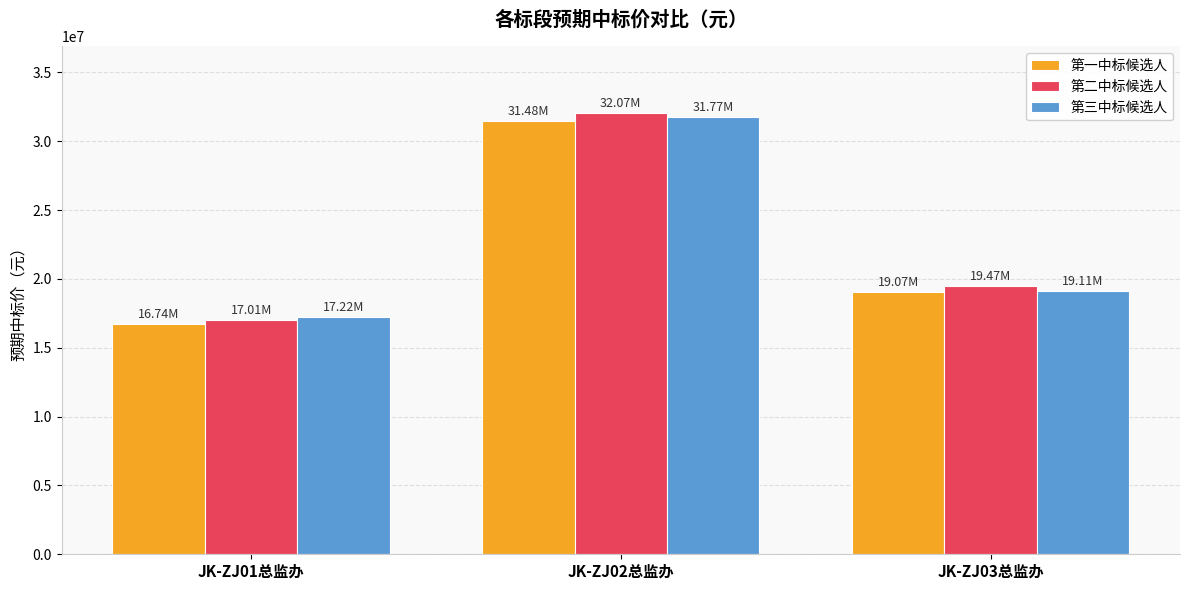

What is the difference between the 第二中标候选人 values at JK-ZJ03总监办 and JK-ZJ01总监办?

2464980